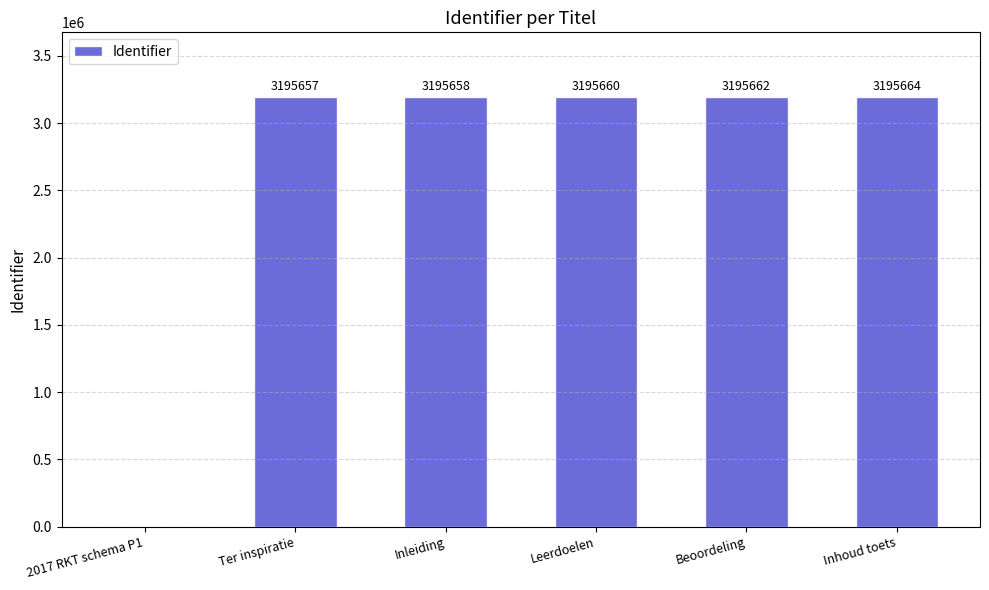

Which label corresponds to the largest value in the chart?

Inhoud toets